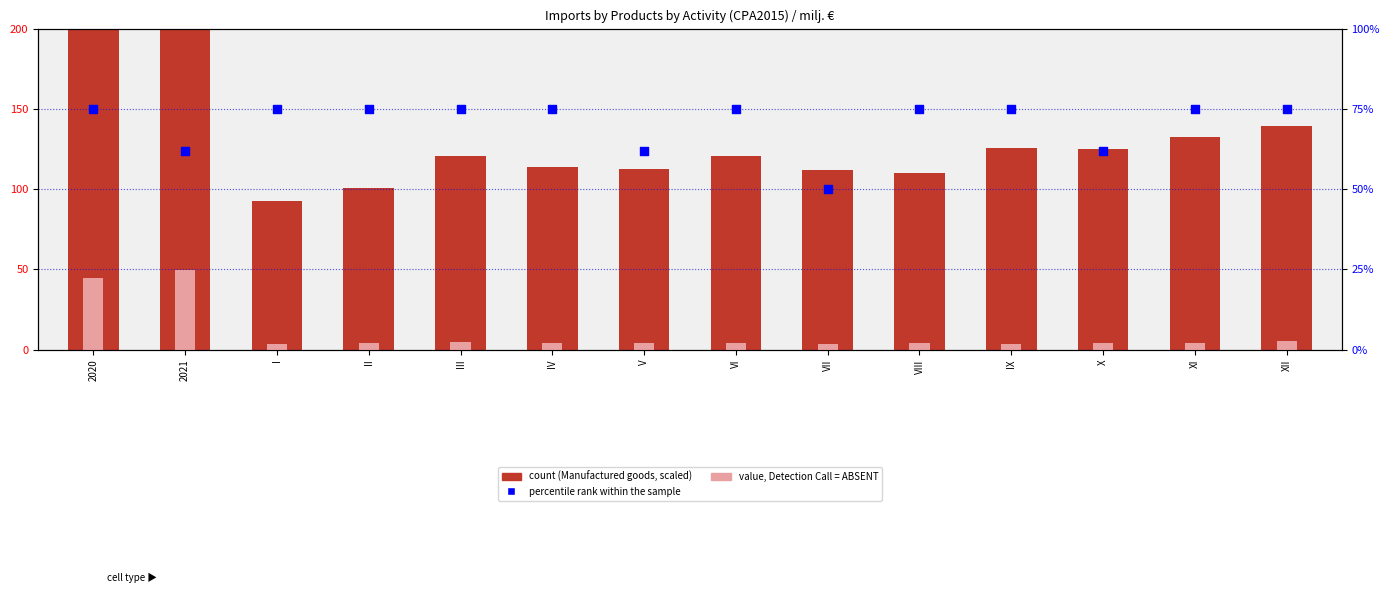

Which series has the largest Y range (max minus min)?

Manufactured goods